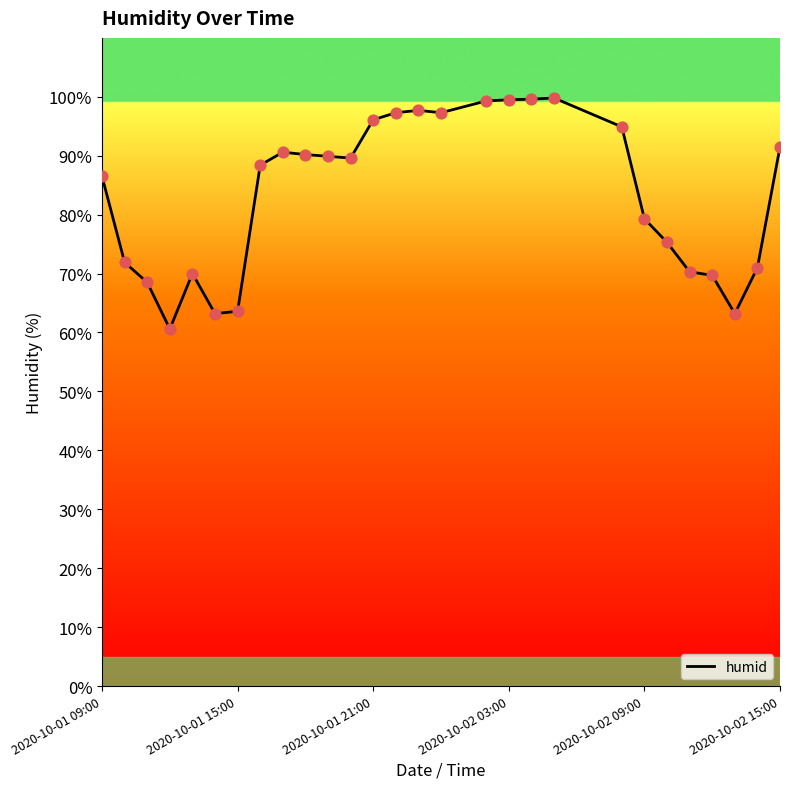

What is the smallest value displayed?

60.6